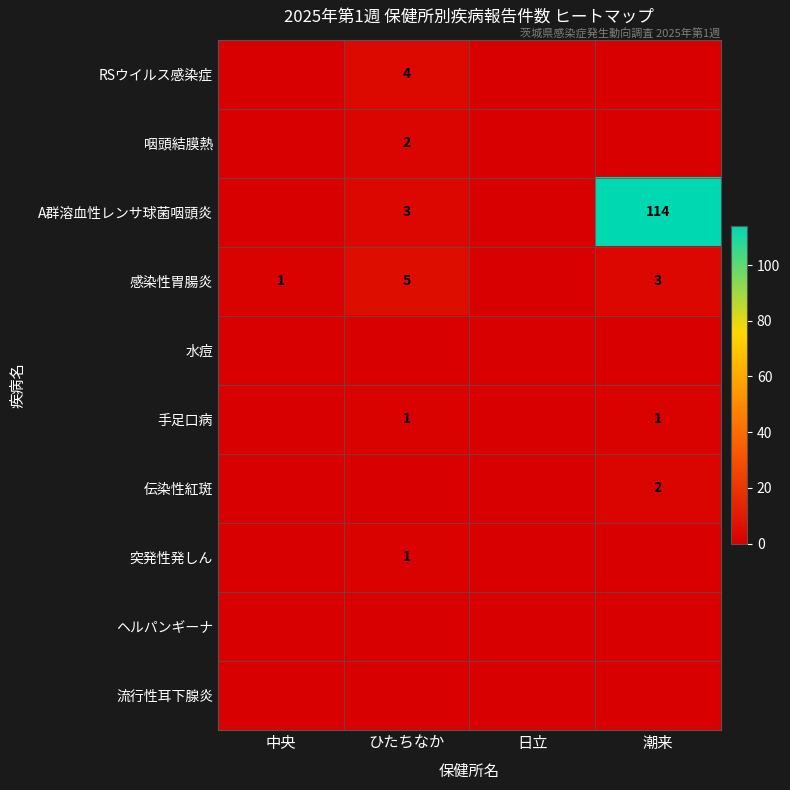

Is it true that 咽頭結膜熱 equals 1 at ひたちなか?

False